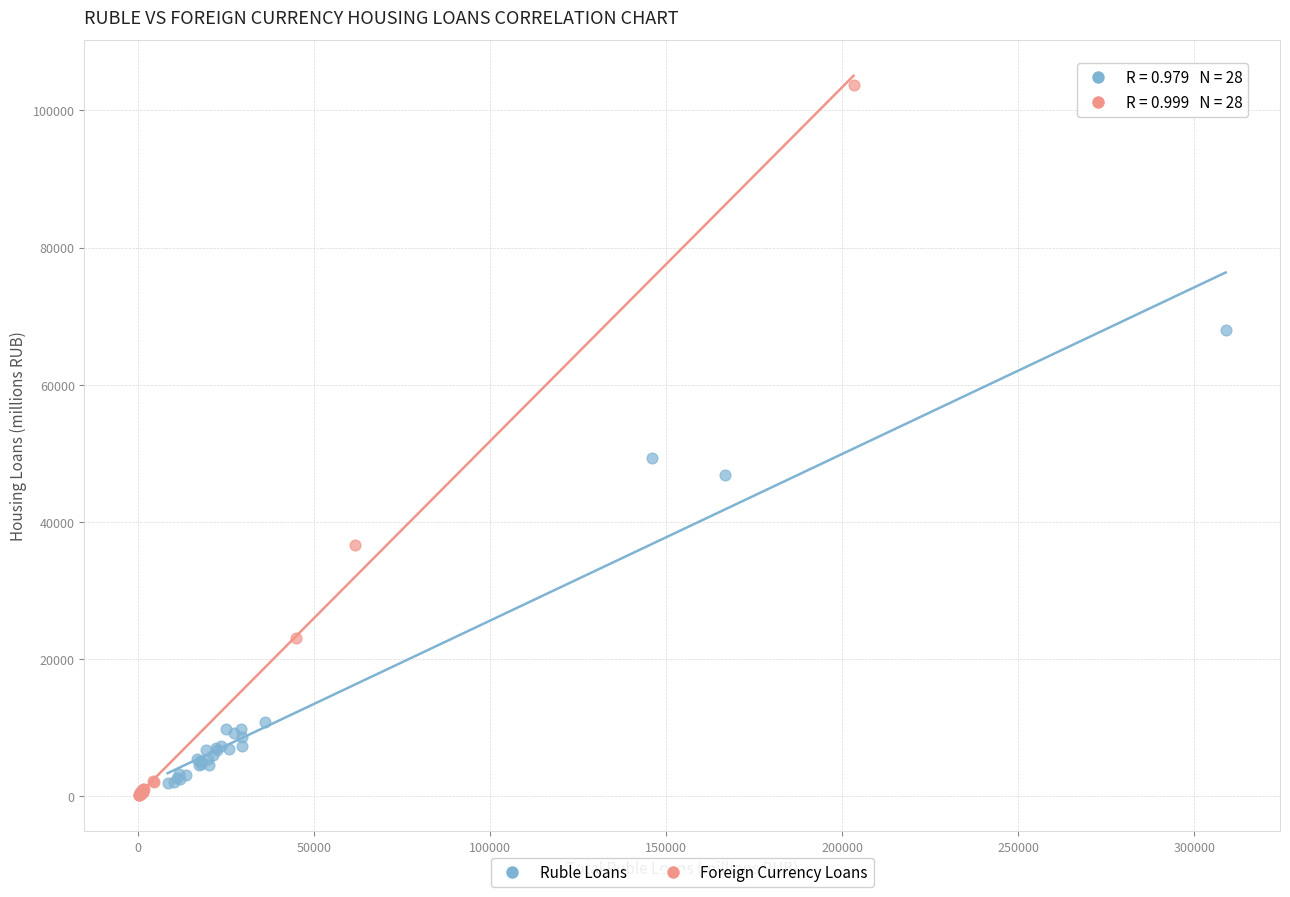

Which series contains the highest Y value?

Foreign Currency Loans